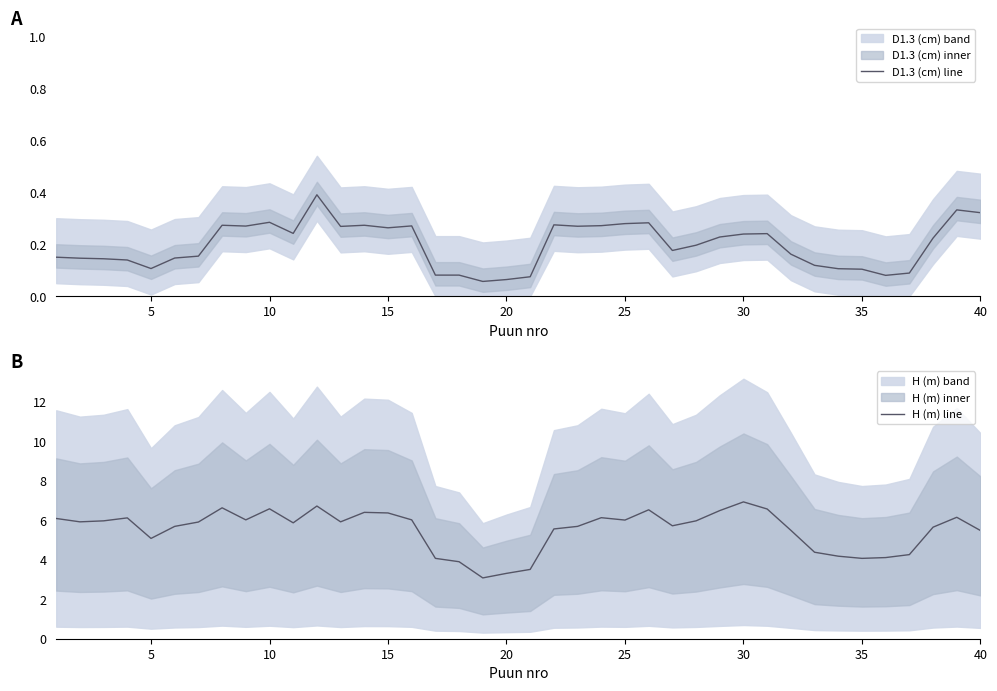

Is it true that H (m) line equals 5.5 at 40?

True